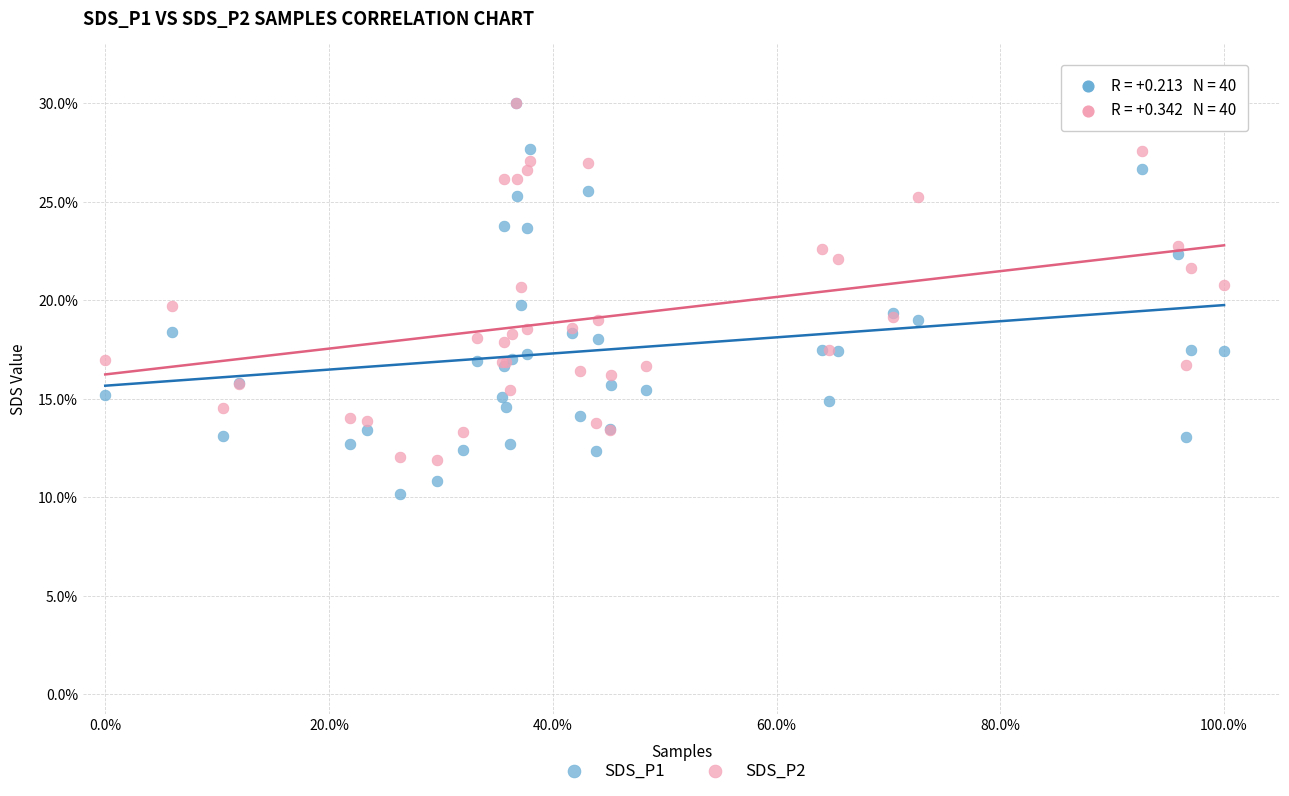

Which series reaches the minimum Y coordinate?

SDS_P1